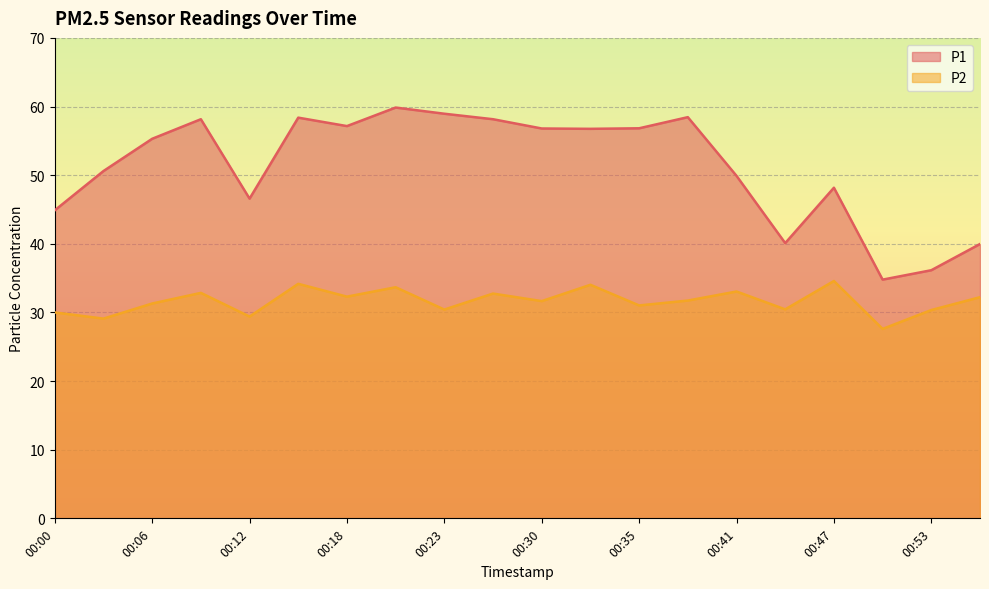

True or false: P2 and P1 cross at least once.

False